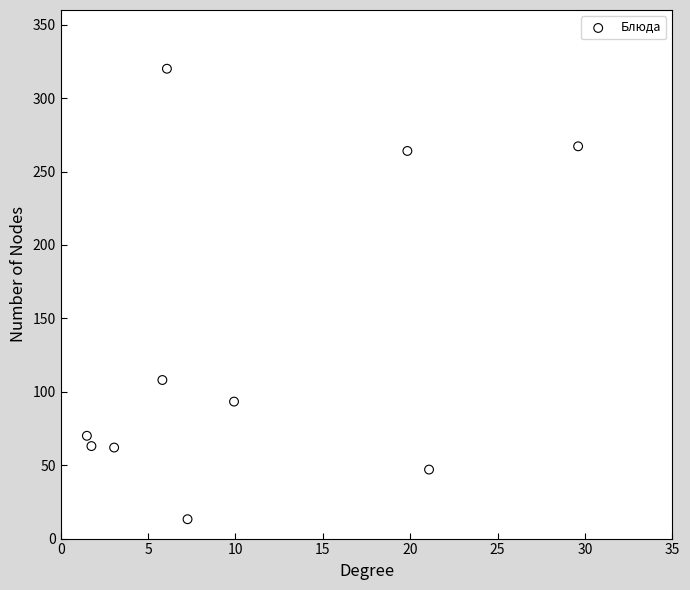

What Y value in the scatter plot is closest to 166?

108.0